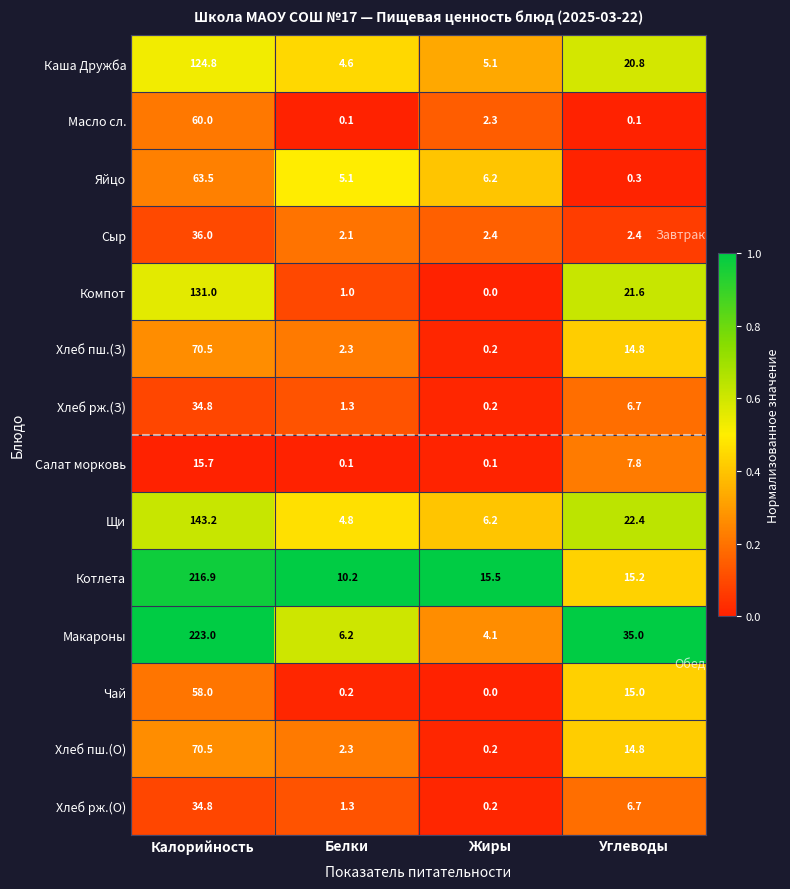

Which label corresponds to the largest value in the chart?

Калорийность